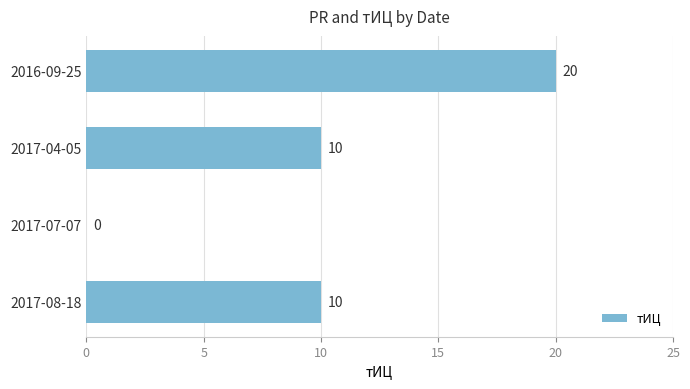

The value at 2017-07-07 is 7. True or false?

False